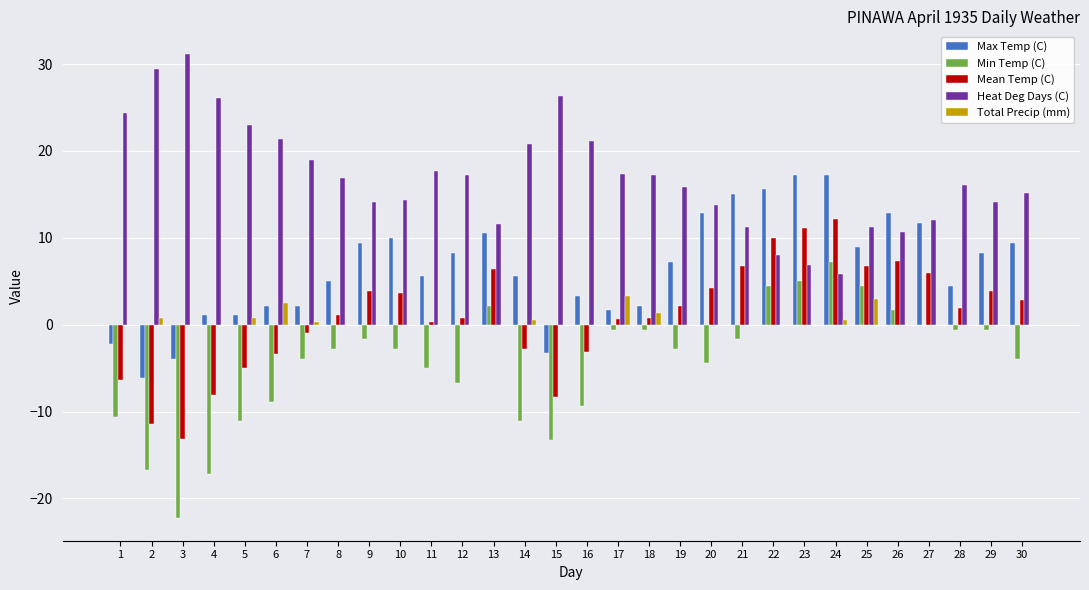

What is the maximum value for Total Precip (mm)?

3.3